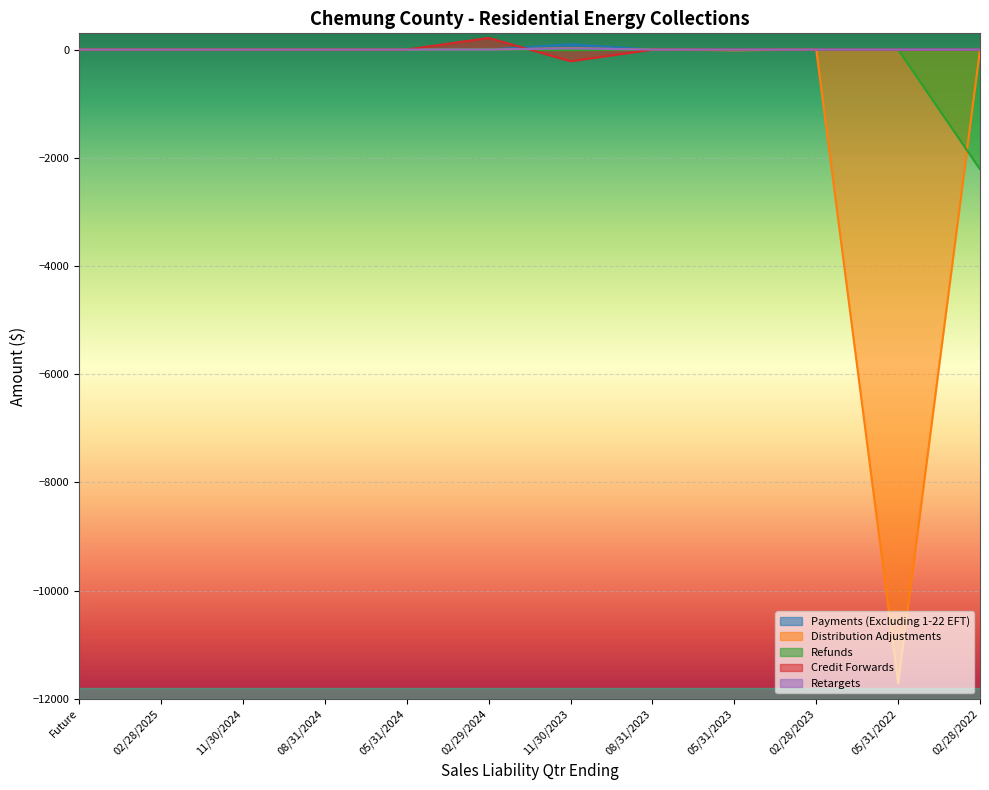

At which category does Credit Forwards reach its first local peak?

02/29/2024